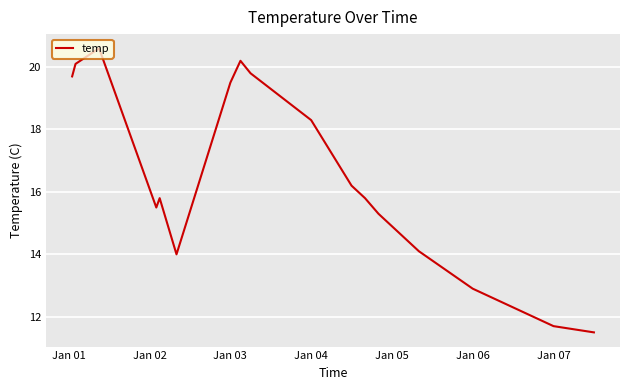

What is the difference between the maximum and minimum values?

9.1